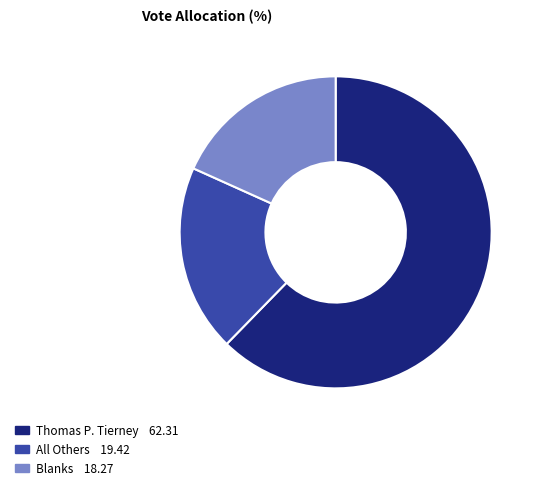

Count the number of slices in the pie.

3